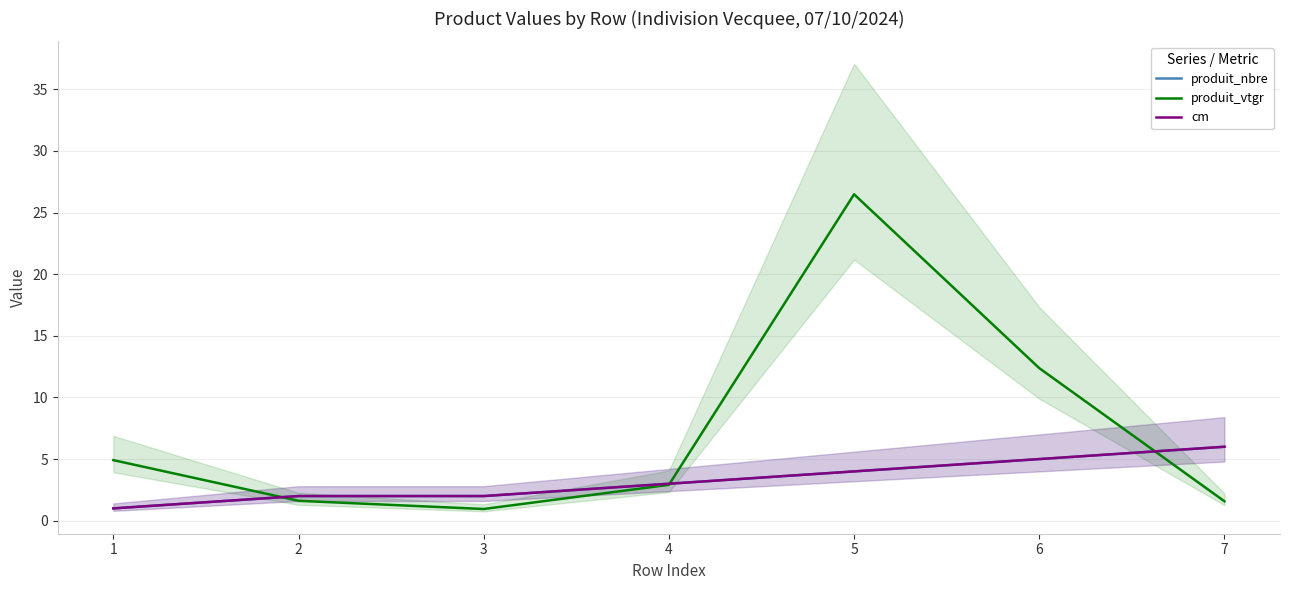

True or false: cm has more than 1 points higher than both neighbors.

False